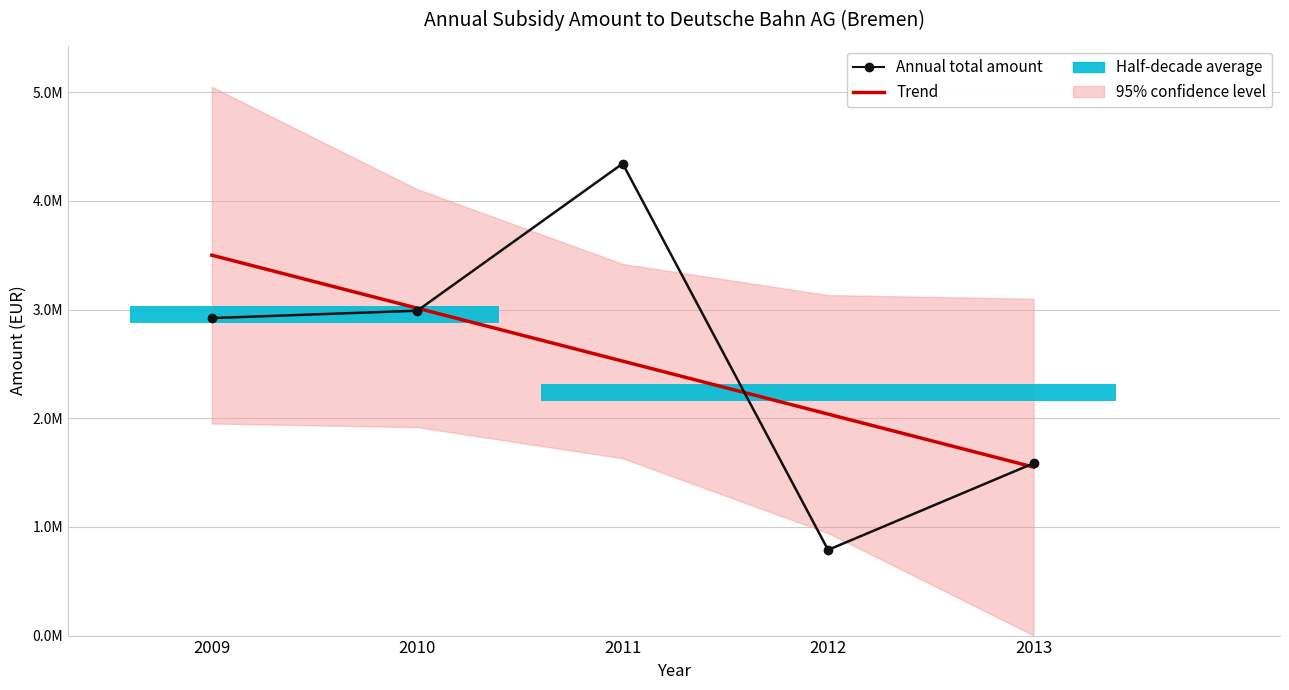

What is the highest value of the Trend series?

3500930.7